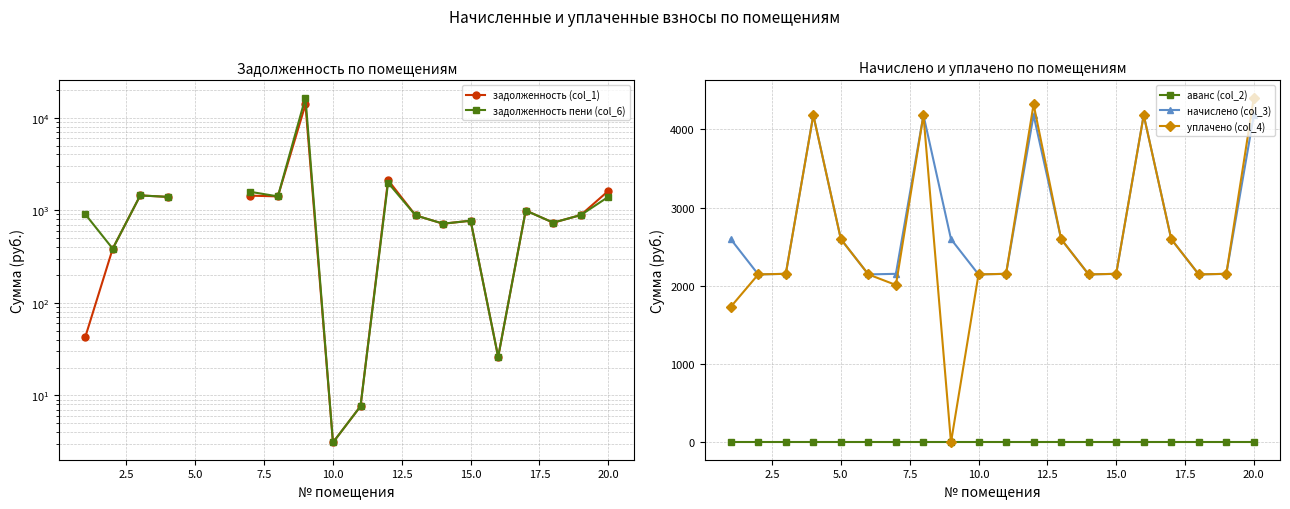

True or false: аванс (col_2) and начислено (col_3) intersect in this chart.

False